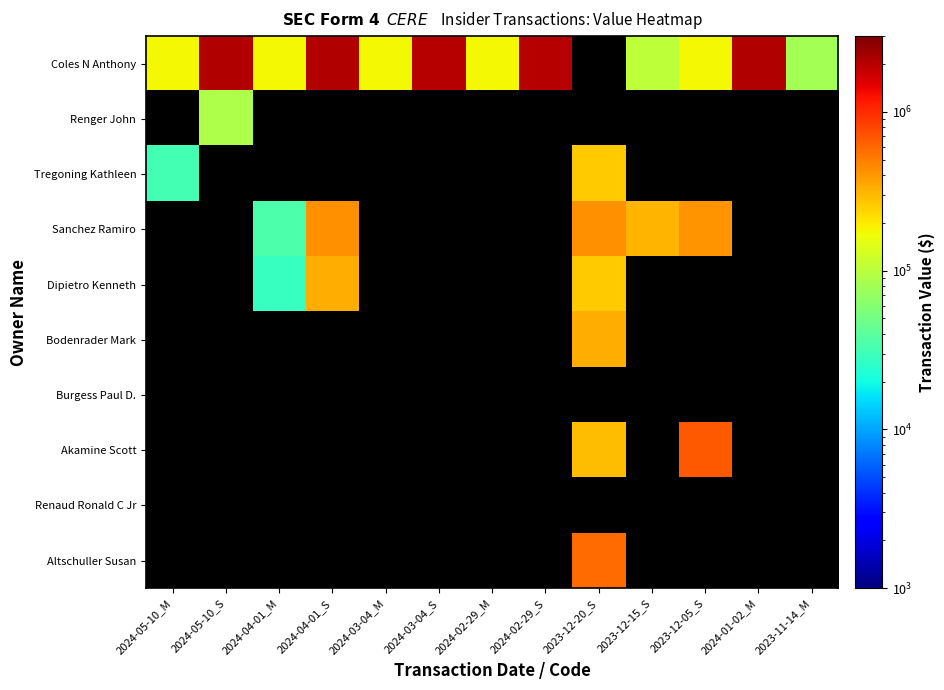

Which series has the largest range (max minus min)?

Coles N Anthony